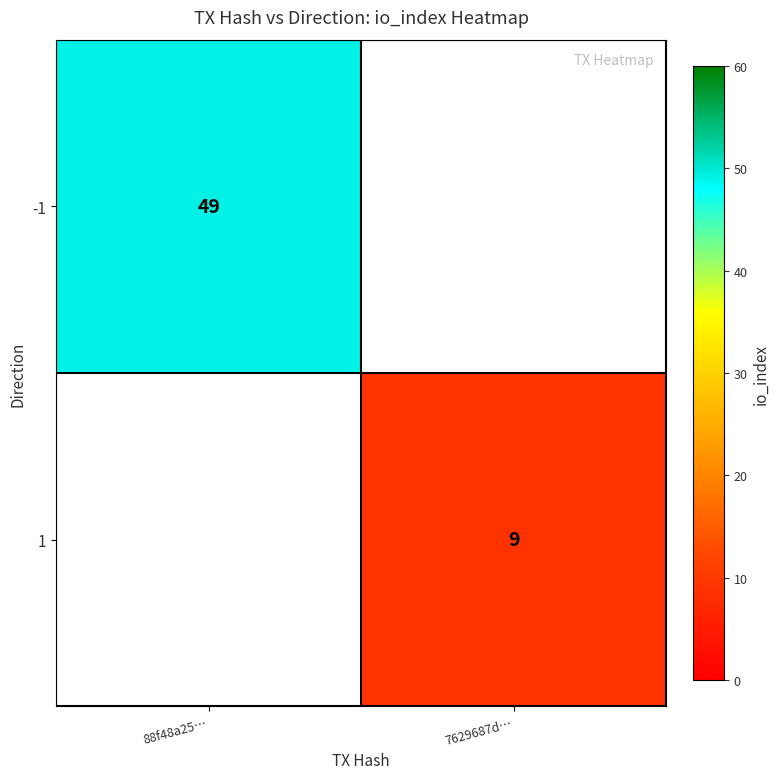

True or false: 1 has a value of 9 at 7629687d….

True